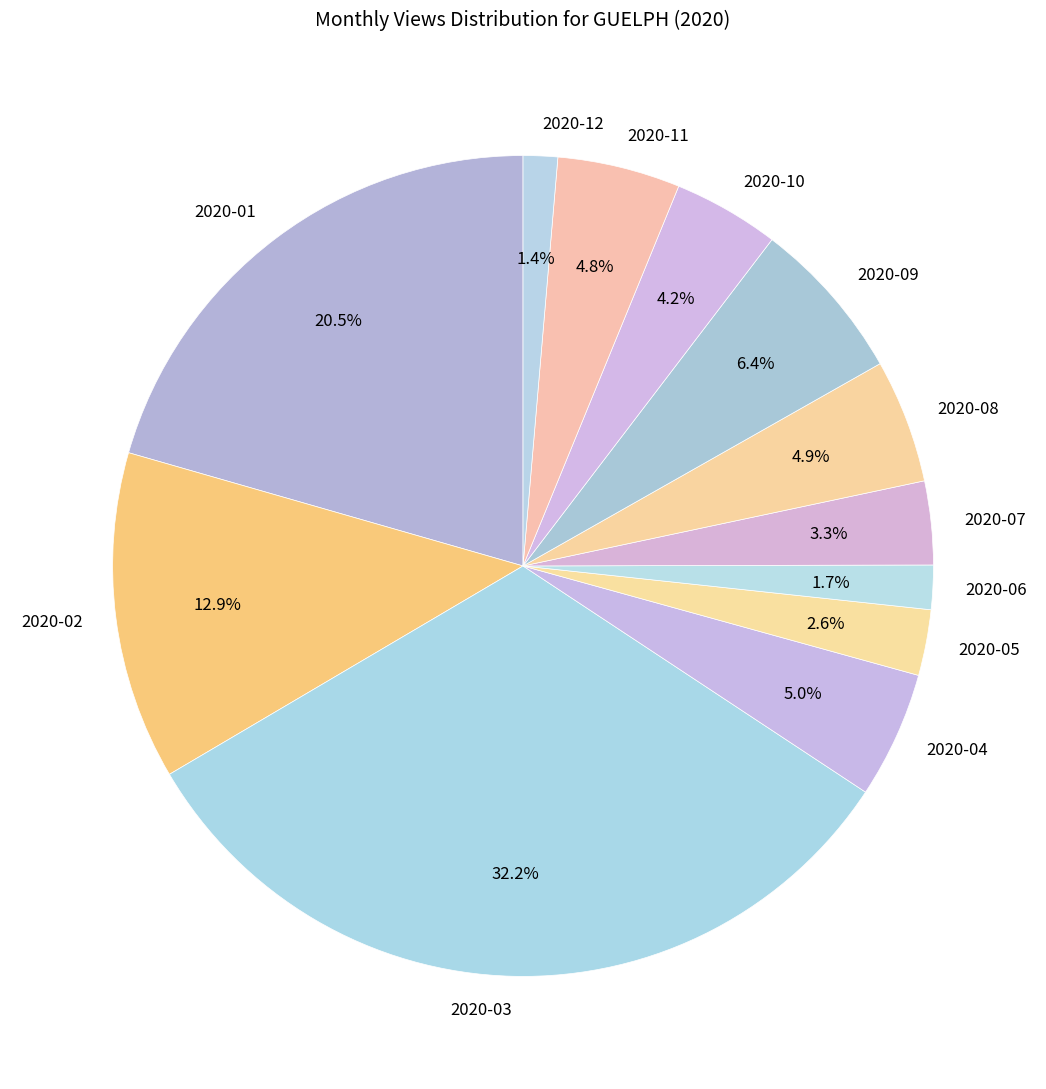

To the nearest percent, what portion does 2020-11 represent?

5%